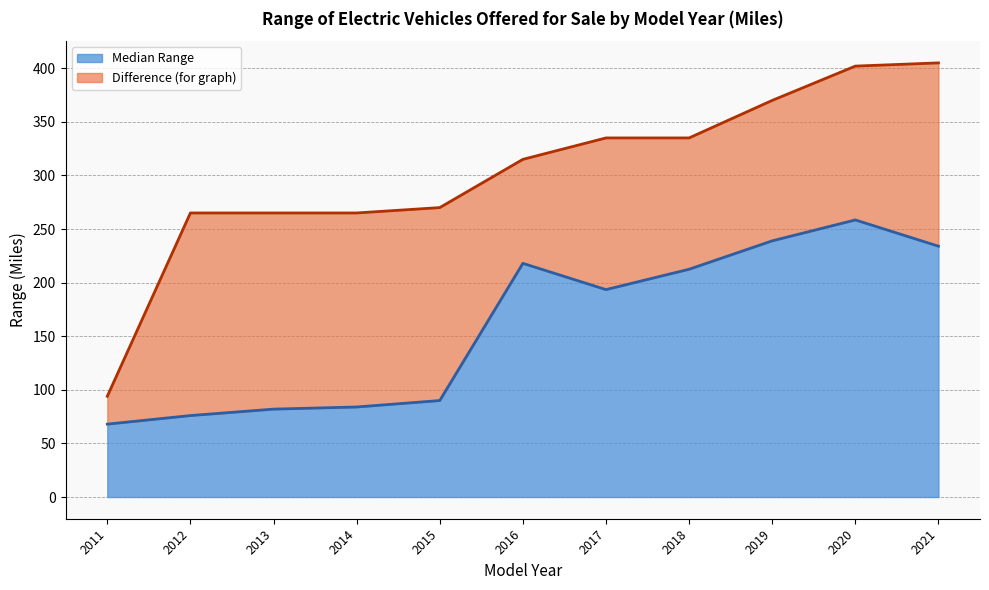

Rank the categories by value from highest to lowest.

2020, 2019, 2021, 2016, 2018, 2017, 2015, 2014, 2013, 2012, 2011